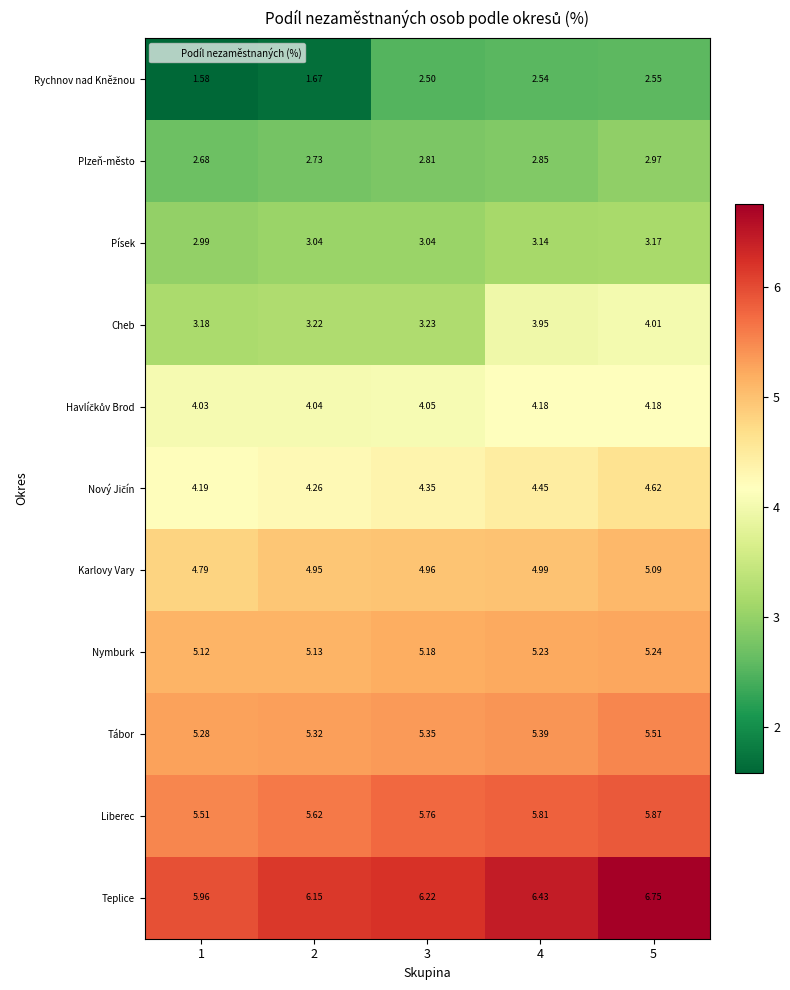

Which series changed the most between 3 and 4?

Cheb